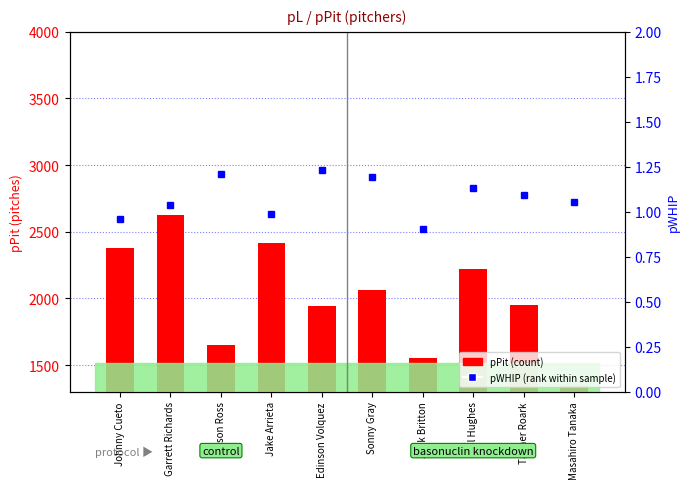

At which category does the chart reach its peak across all series?

Garrett Richards